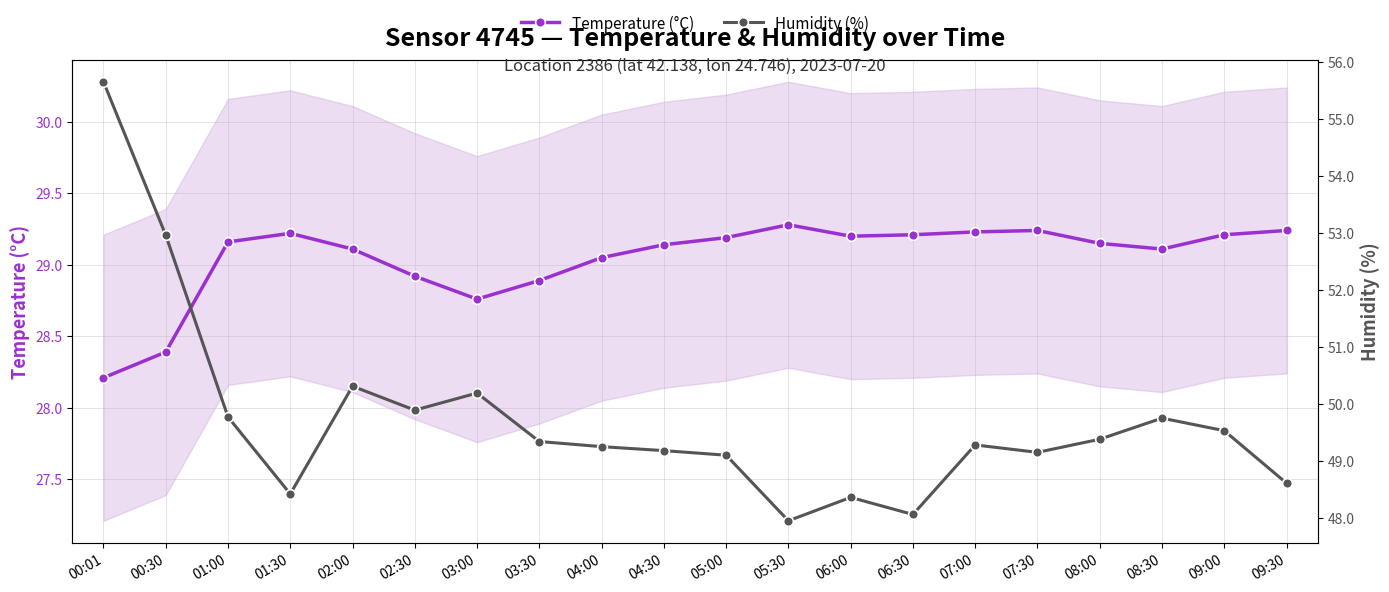

How many values in the Humidity (%) series exceed 49?

15